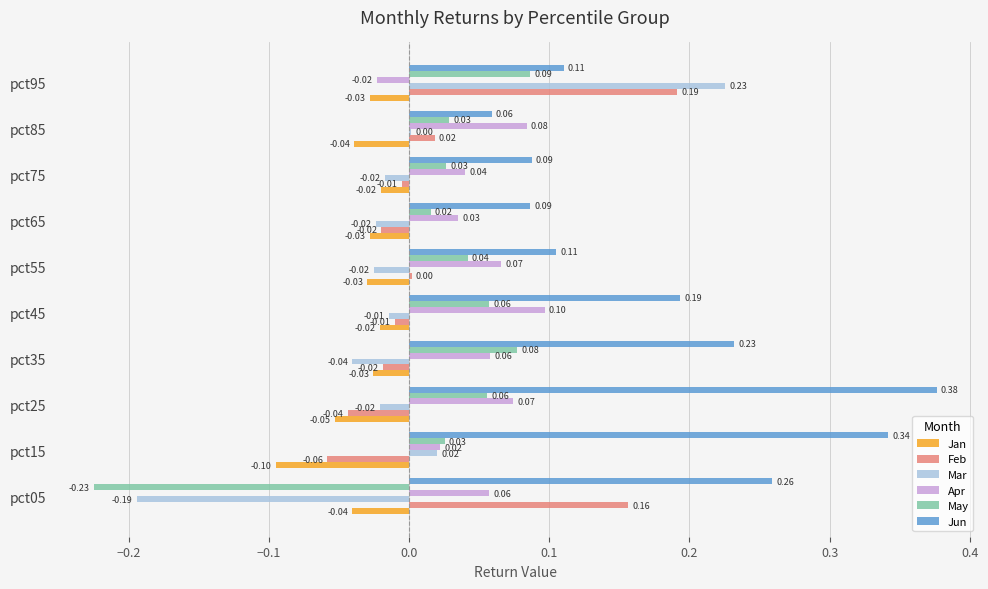

Which series has the largest total across all categories?

Jun